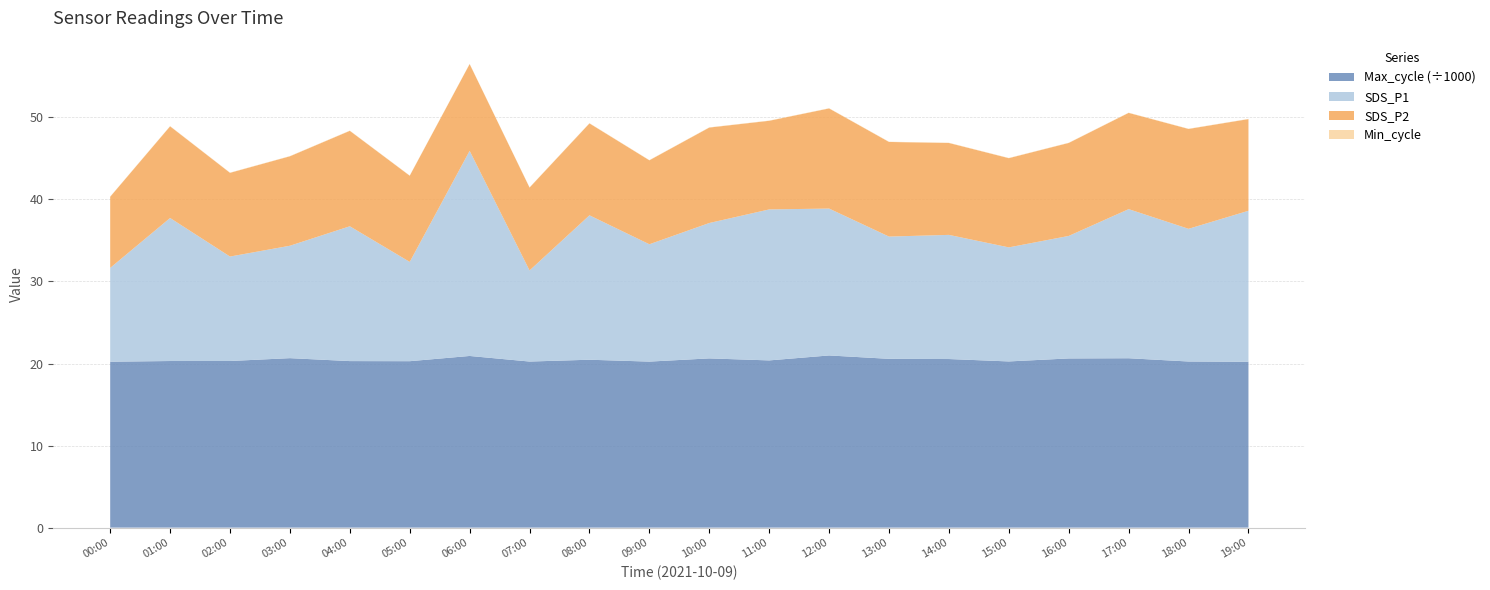

Reading left to right, what are all the values shown in this chart?

SDS_P2: 8.7	11.2	10.2	10.9	11.6	10.5	10.6	10.1	11.2	10.2	11.6	10.8	12.2	11.5	11.2	10.9	11.3	11.7	12.2	11.2
SDS_P1: 11.4	17.4	12.7	13.7	16.4	12.1	25.0	11.1	17.6	14.3	16.5	18.4	17.9	14.9	15.1	13.9	14.9	18.2	16.2	18.4
Min_cycle: 28.0	28.0	28.0	28.0	28.0	28.0	28.0	28.0	28.0	28.0	28.0	28.0	28.0	28.0	28.0	28.0	28.0	28.0	28.0	28.0
Max_cycle: 20221.0	20304.0	20306.0	20653.0	20295.0	20283.0	20920.0	20240.0	20461.0	20233.0	20623.0	20379.0	20983.0	20570.0	20546.0	20253.0	20618.0	20642.0	20245.0	20214.0